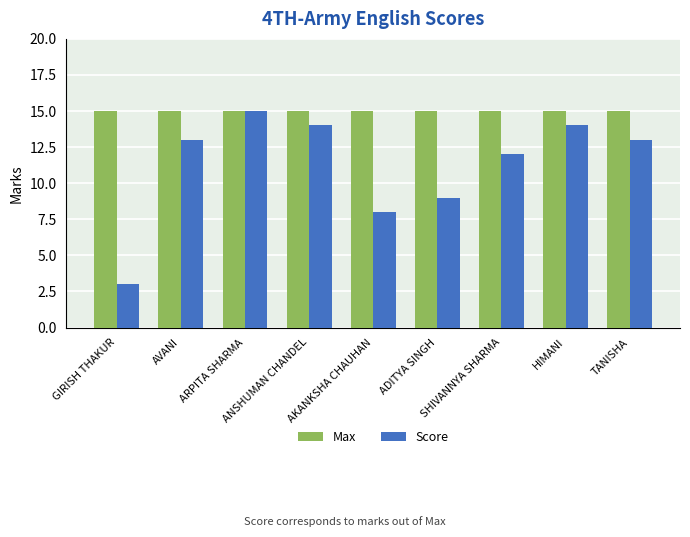

What is the label of the 4th bar from the left?

ANSHUMAN CHANDEL